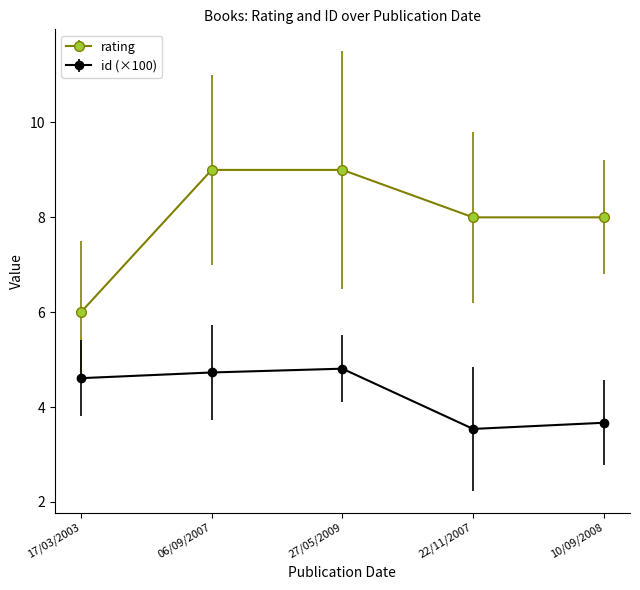

What is the difference between the rating values at 17/03/2003 and 22/11/2007?

2.0